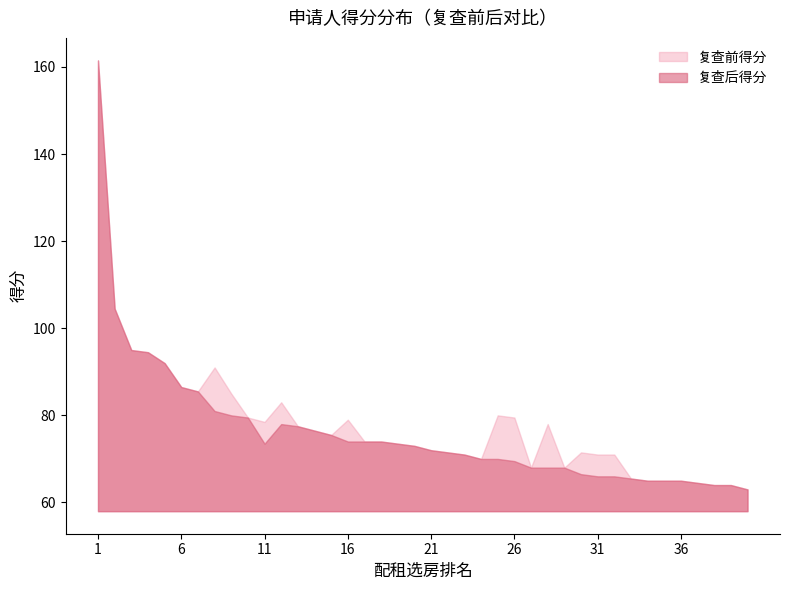

How many series are shown in this chart?

2